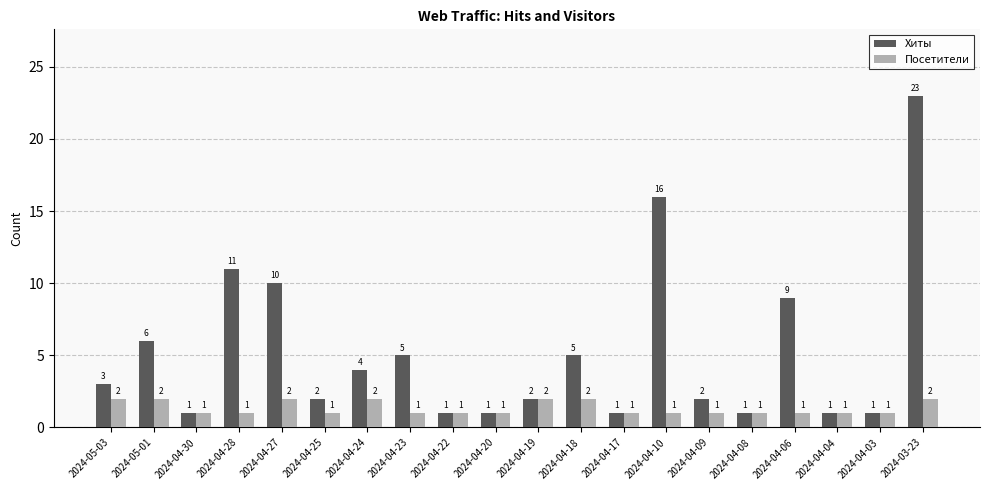

What is the sum of the Хиты values at 2024-04-30 and 2024-04-17?

2